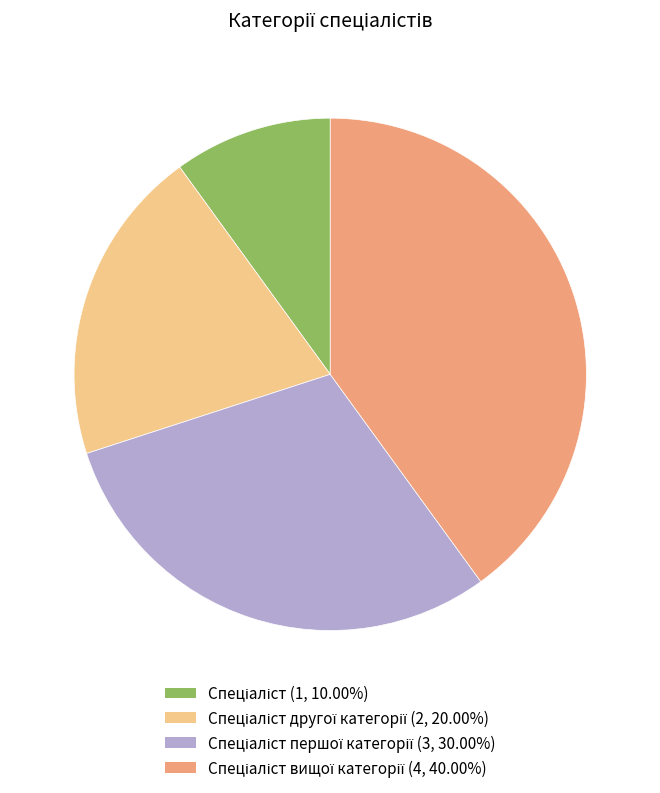

Does any single category account for the majority?

No